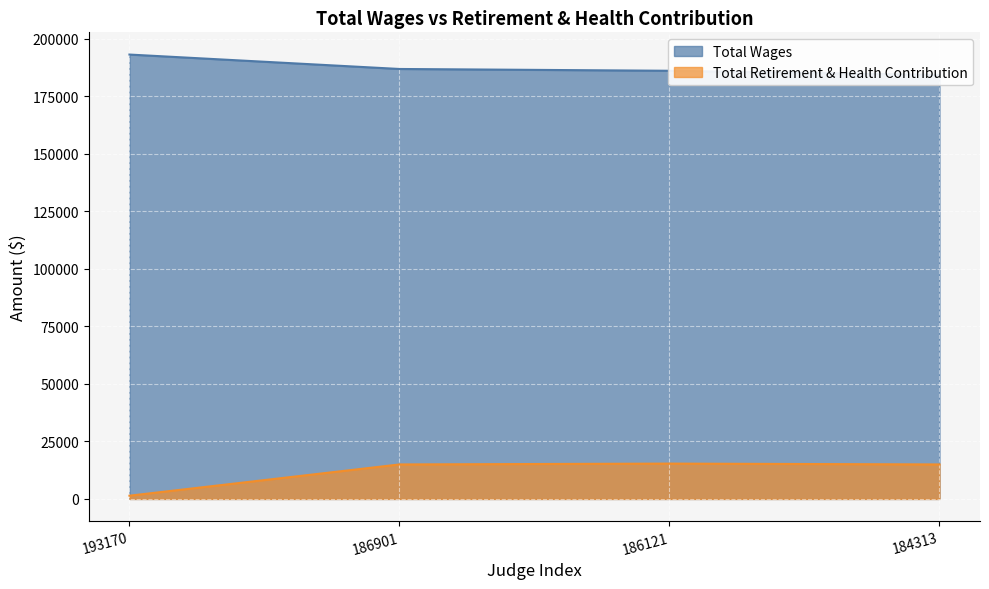

What is the approximate value of Total Wages at 186901?

186901